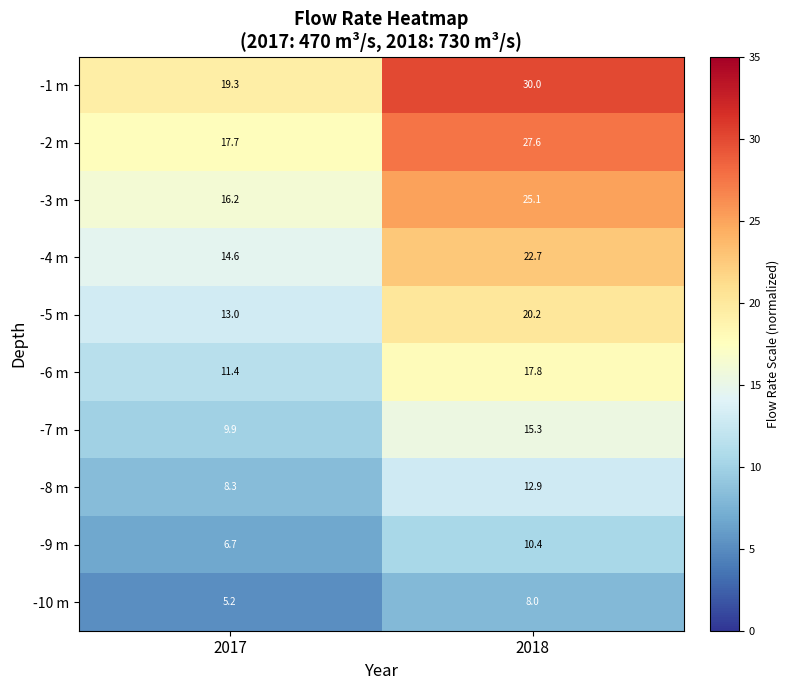

Reading right to left, transcribe all the data shown in this chart.

-1 m: 30.0	19.3
-2 m: 27.6	17.7
-3 m: 25.1	16.2
-4 m: 22.7	14.6
-5 m: 20.2	13.0
-6 m: 17.8	11.4
-7 m: 15.3	9.9
-8 m: 12.9	8.3
-9 m: 10.4	6.7
-10 m: 8.0	5.2